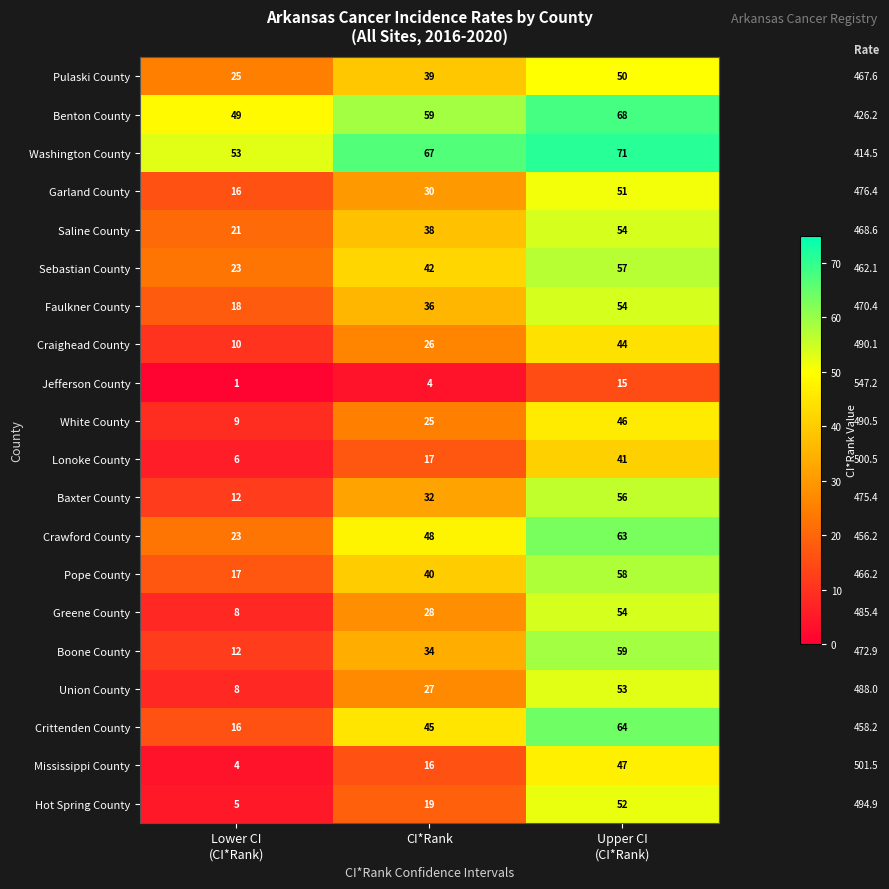

What is the maximum value for Pulaski County?

50